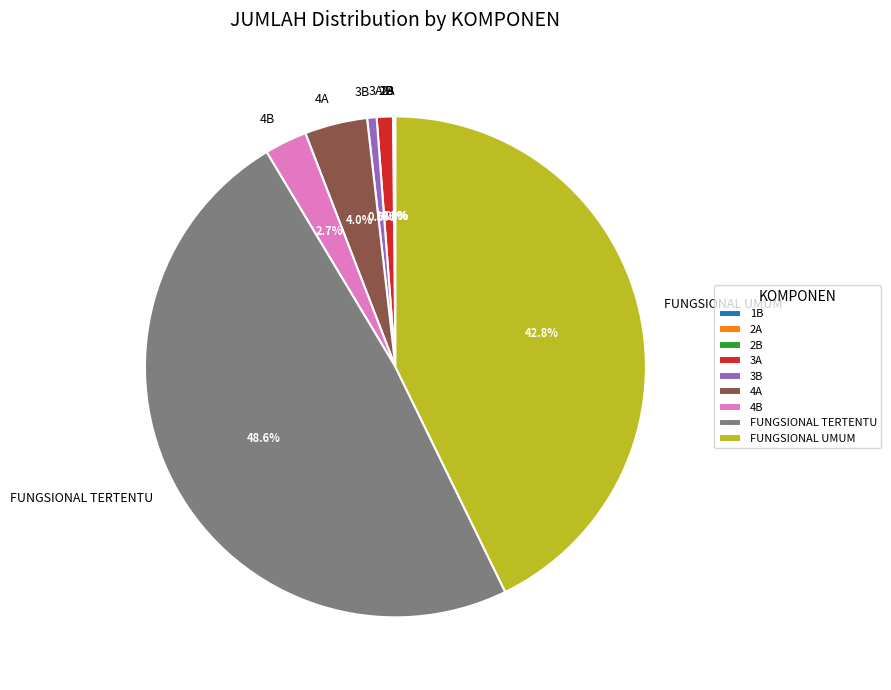

Do FUNGSIONAL UMUM and 4A together represent more than half of the pie?

No